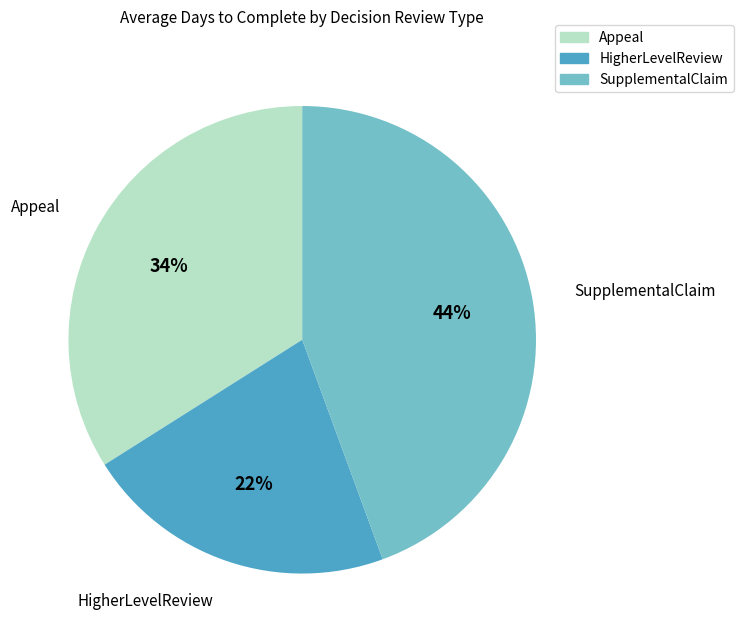

Is there any slice that represents more than half of the pie?

No